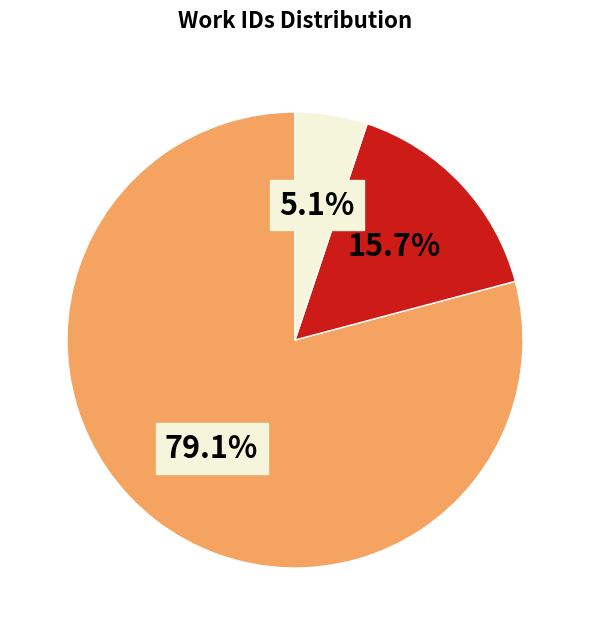

Is there any slice that represents more than half of the pie?

Yes